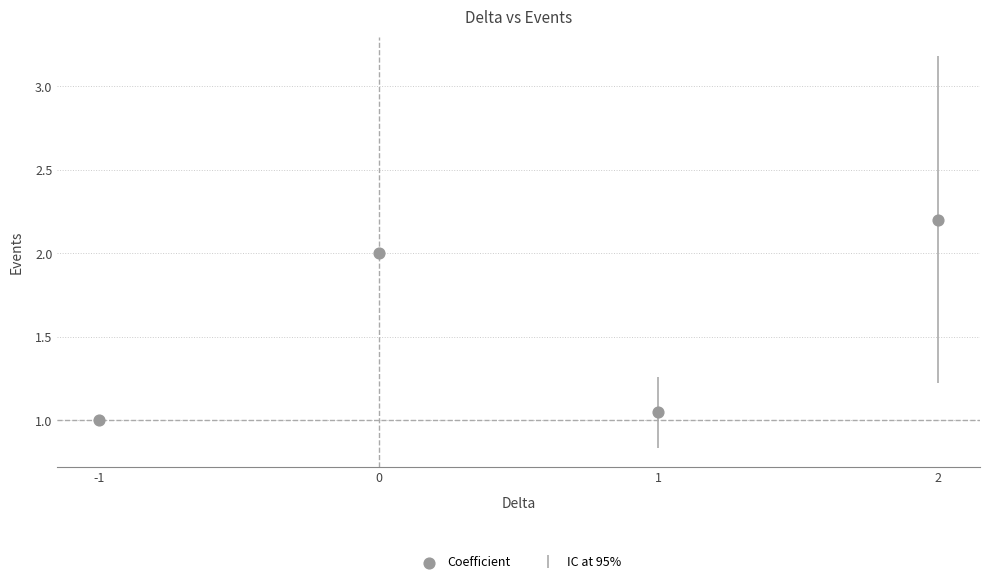

What is the range of X values (max minus min)?

3.0